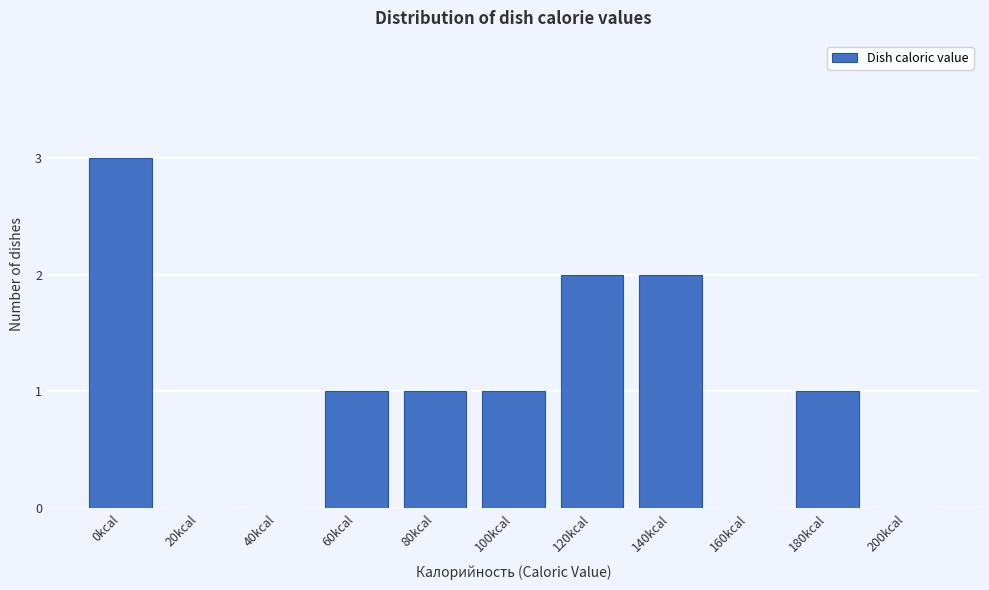

Reading left to right, transcribe all the data shown in this chart.

0kcal=3	20kcal=0	40kcal=0	60kcal=1	80kcal=1	100kcal=1	120kcal=2	140kcal=2	160kcal=0	180kcal=1	200kcal=0